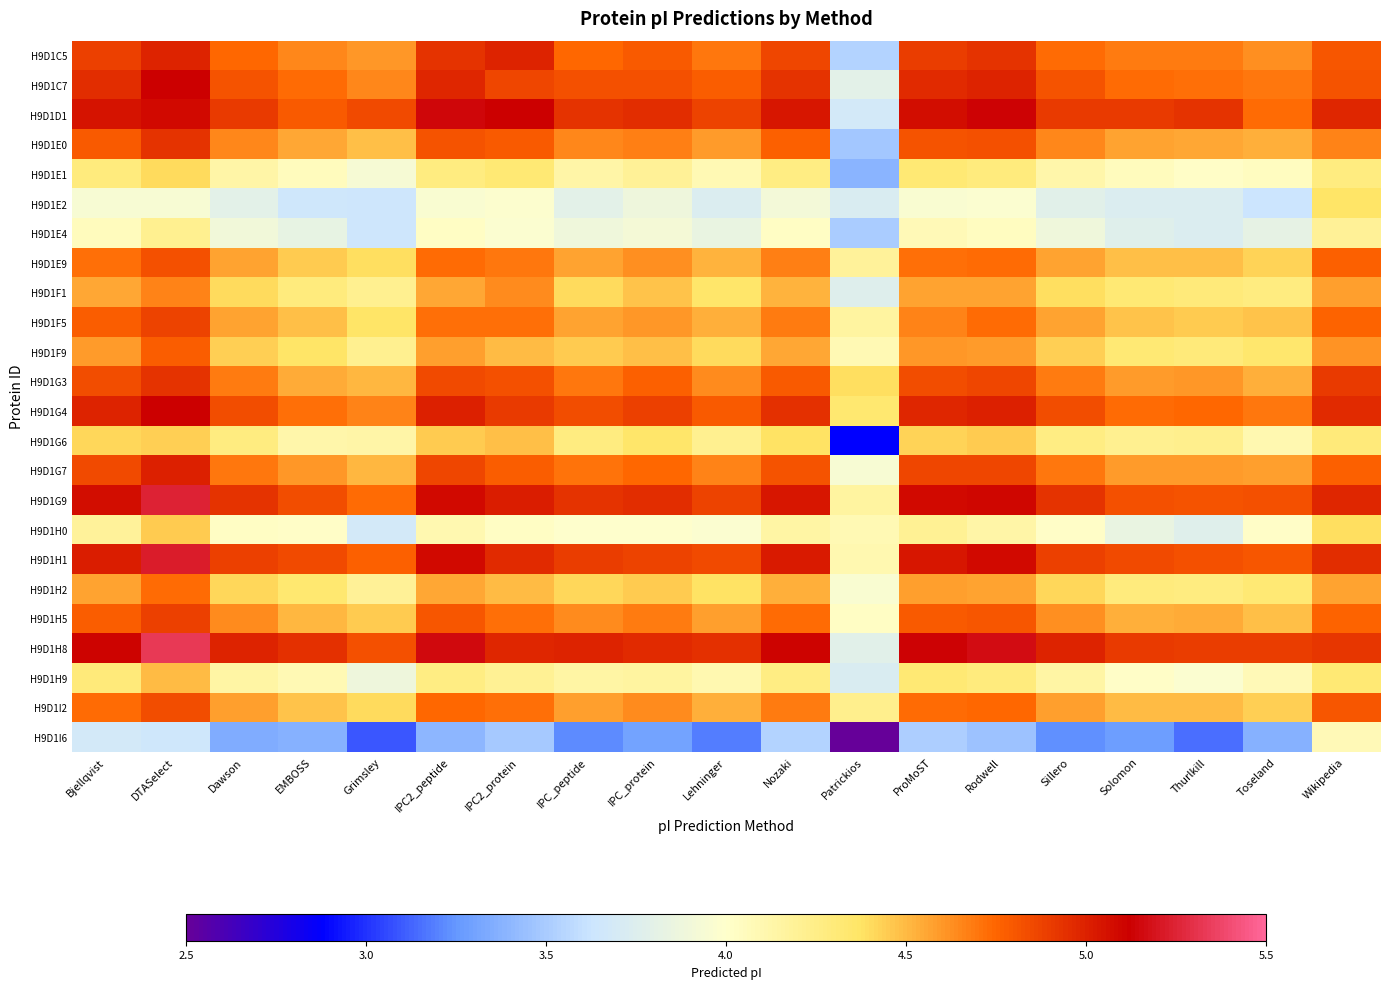

Rank the series by their maximum value, from lowest to highest.

H9D1I6, H9D1E4, H9D1E2, H9D1E1, H9D1H0, H9D1G6, H9D1H9, H9D1F1, H9D1H2, H9D1F9, H9D1E9, H9D1I2, H9D1F5, H9D1H5, H9D1E0, H9D1G3, H9D1C5, H9D1G7, H9D1C7, H9D1G4, H9D1D1, H9D1H1, H9D1G9, H9D1H8